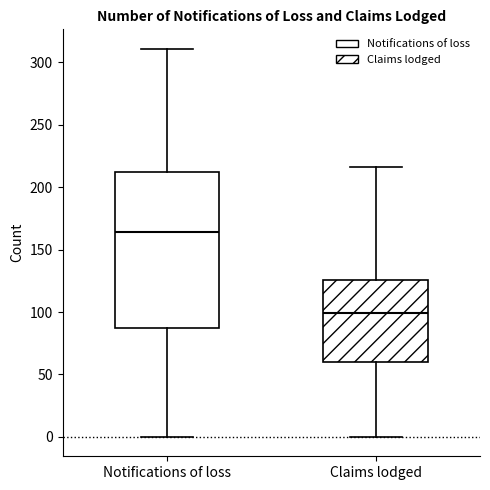

Which box is the tallest, from its lower edge to its upper edge?

Notifications of loss